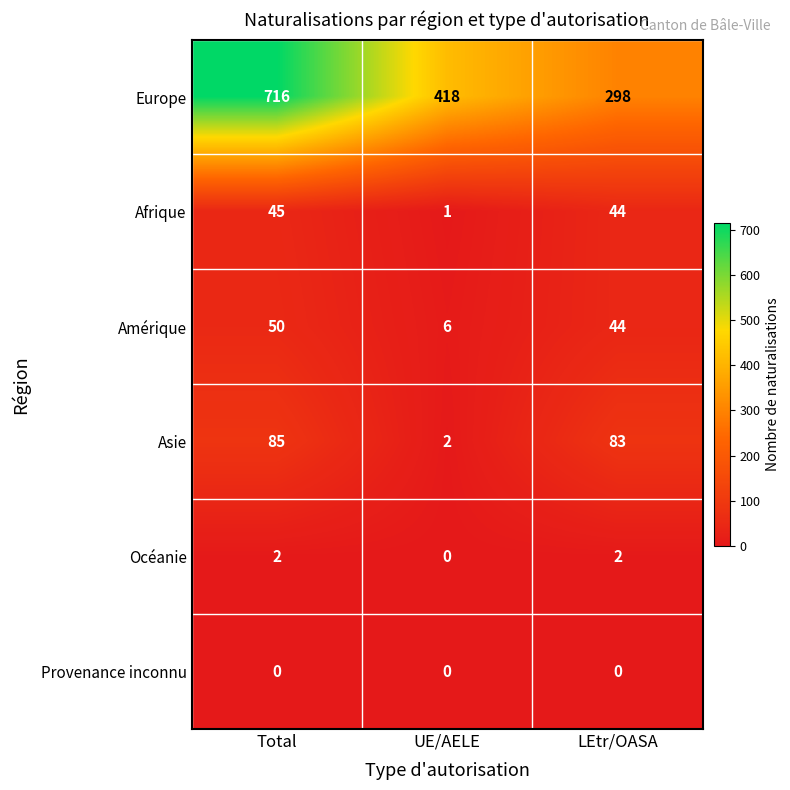

What is the maximum value shown in the chart?

716